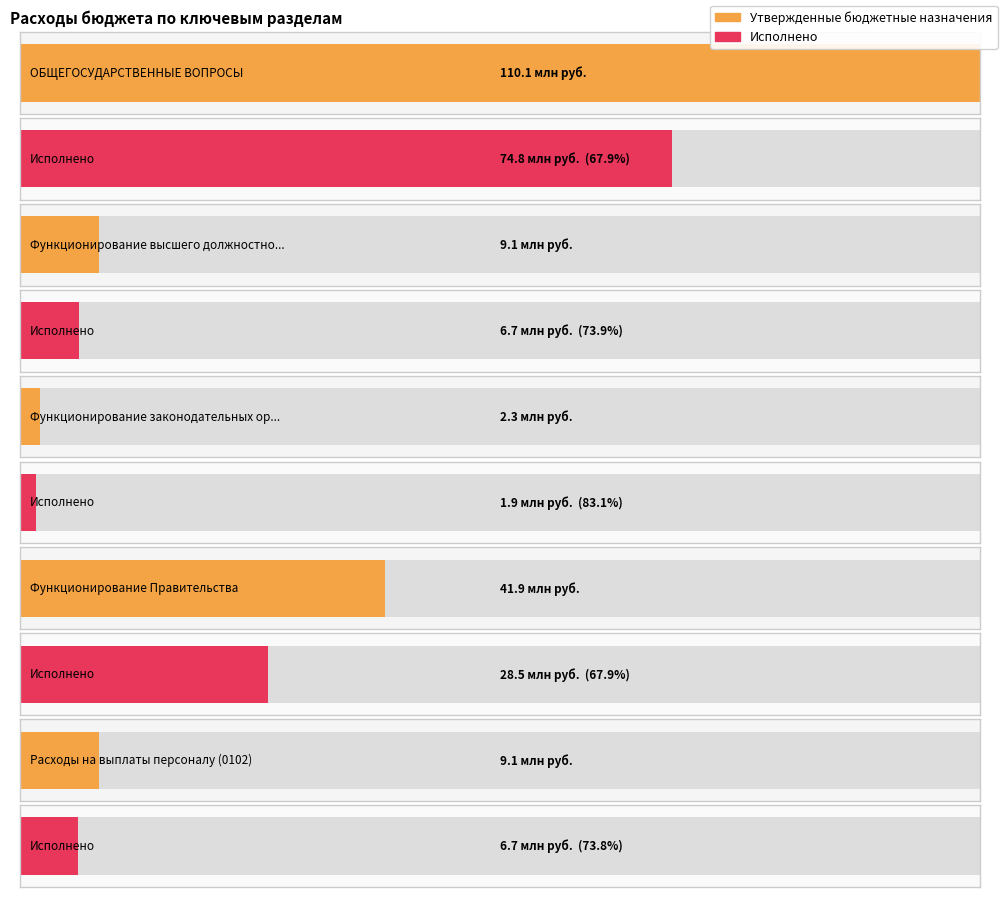

What position from the left is Расходы на выплаты персоналу (0102)?

5